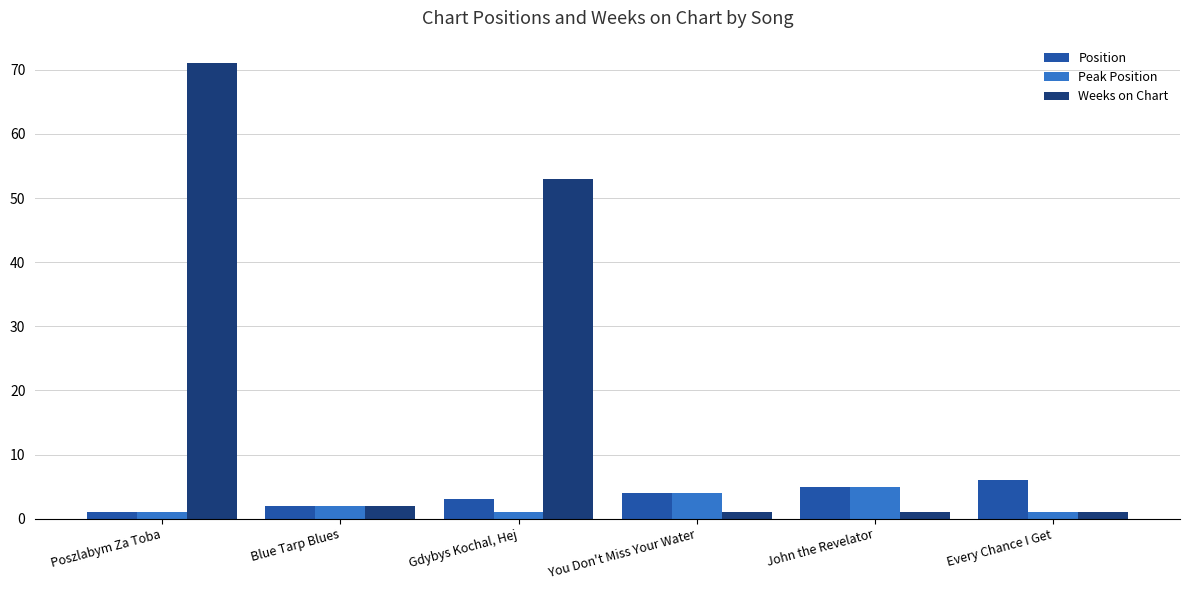

Between Gdybys Kochal, Hej and Every Chance I Get, which series saw the biggest shift?

Weeks on Chart